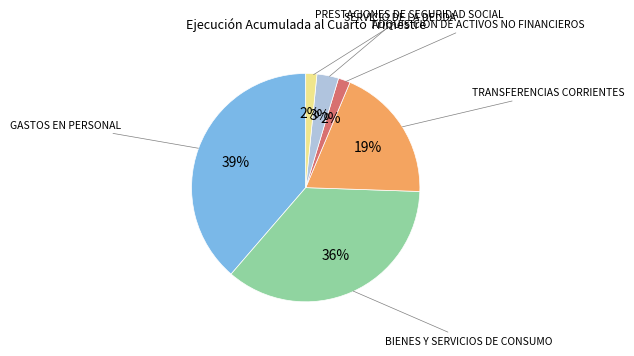

To the nearest percent, what is the difference between the largest and smallest slice percentages?

37%